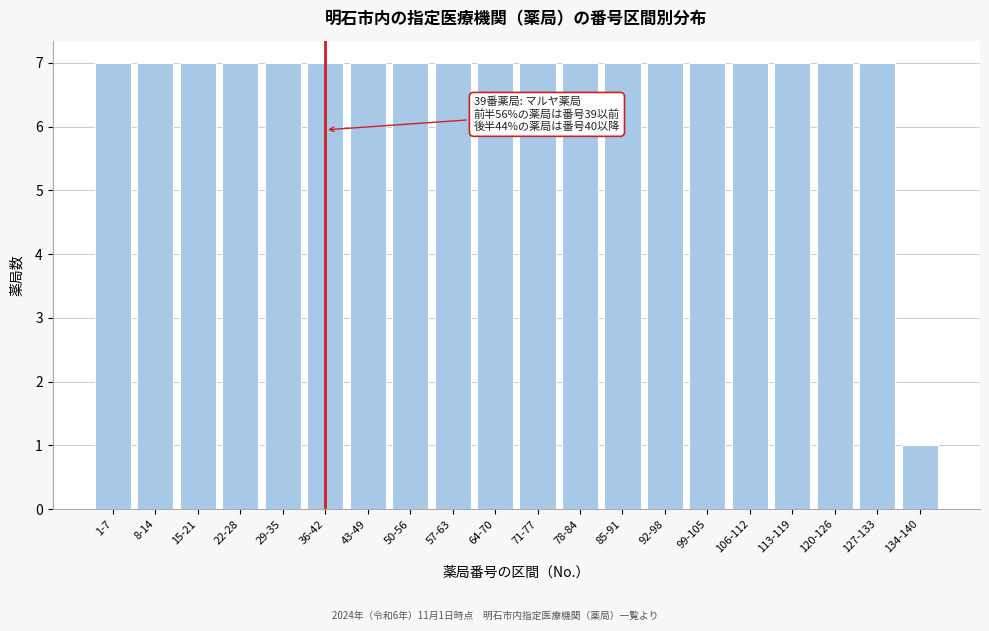

Reading left to right, list all the values displayed in this chart.

1-7=7	8-14=7	15-21=7	22-28=7	29-35=7	36-42=7	43-49=7	50-56=7	57-63=7	64-70=7	71-77=7	78-84=7	85-91=7	92-98=7	99-105=7	106-112=7	113-119=7	120-126=7	127-133=7	134-140=1